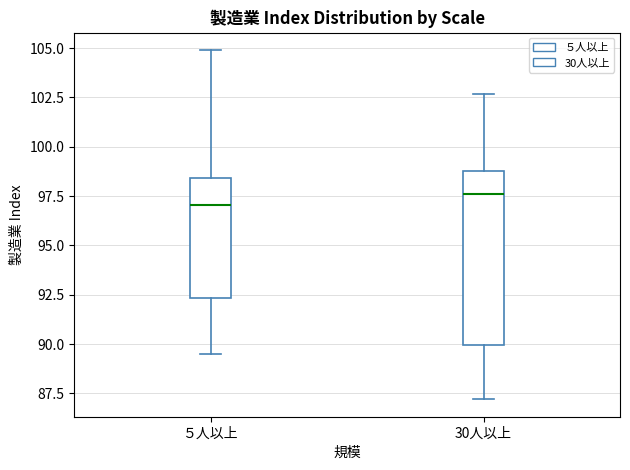

Reading left to right, transcribe this box plot: for each box, give where its median line is, the range the box spans, and where its two whiskers end, as read against the y-axis. The values are not printed on the chart, so give them approximately, as read against the axis.

５人以上: median 97.0, box 92.5 to 98.5, whiskers 89.5 to 105.0
30人以上: median 97.5, box 90.0 to 99.0, whiskers 87.0 to 102.5